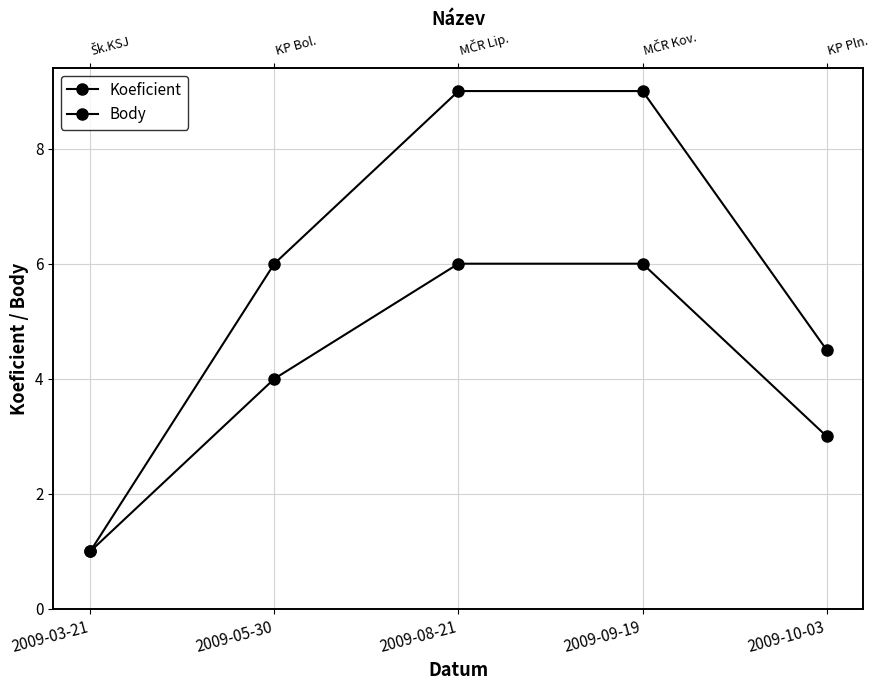

What is the difference between the Body values at 2009-10-03 and 2009-05-30?

1.5